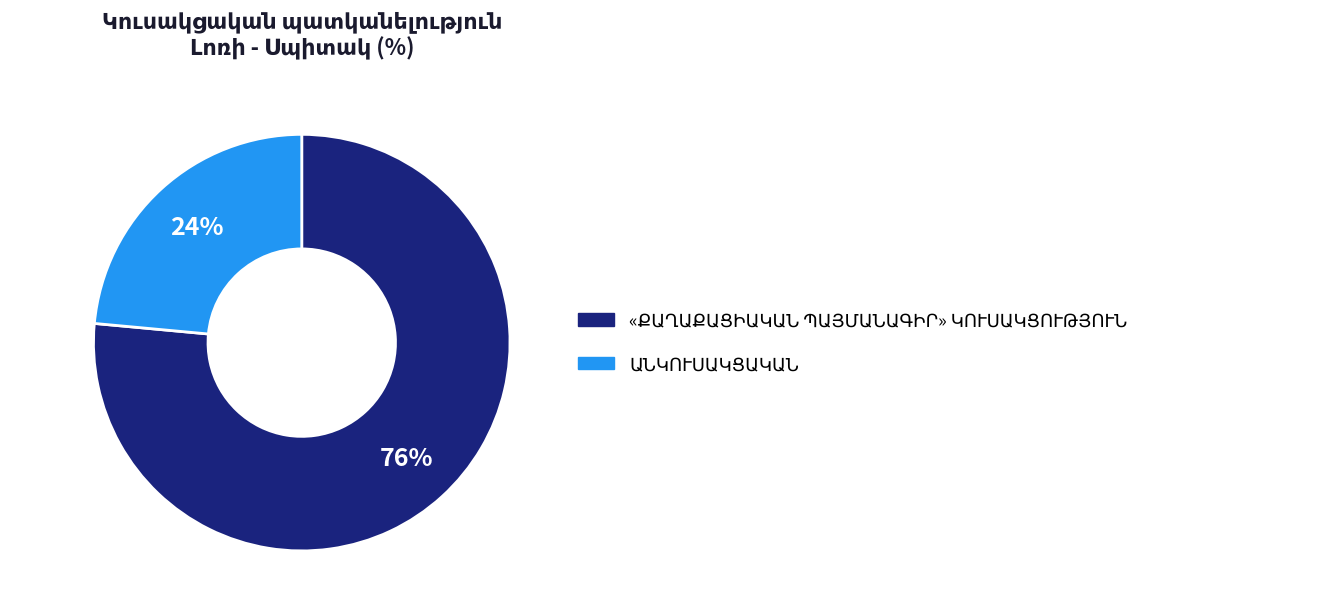

Count the number of slices in the pie.

2